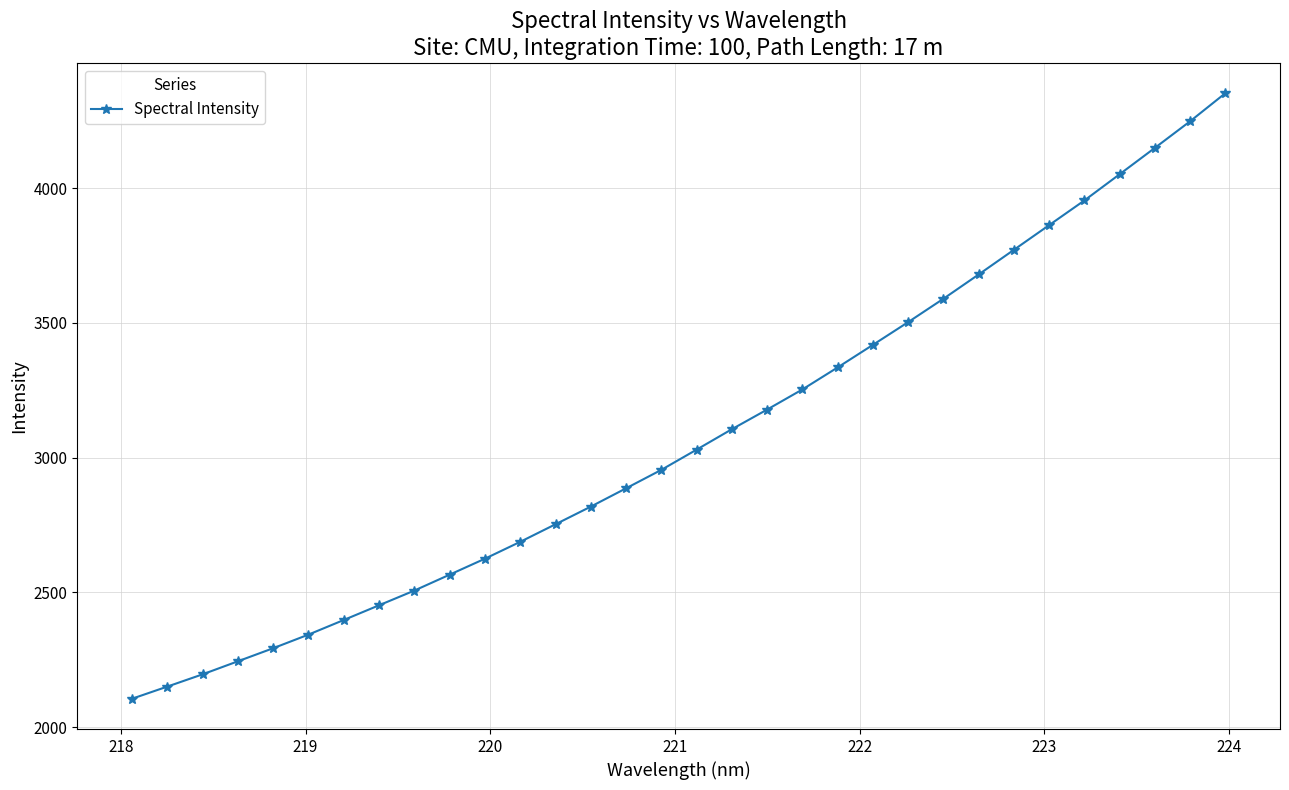

What is the difference between the maximum and second lowest values?

2202.4